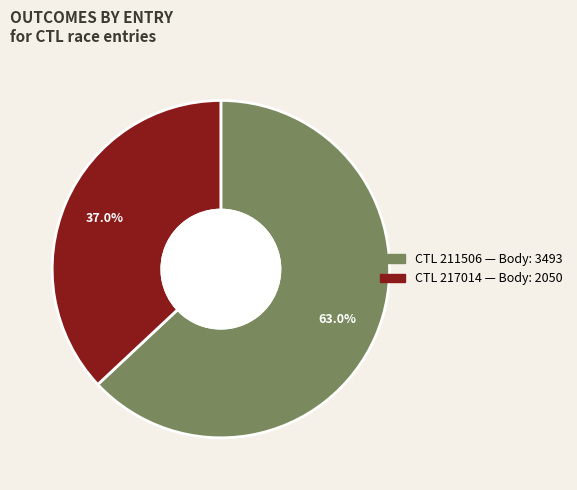

Is there any slice that represents more than half of the pie?

Yes